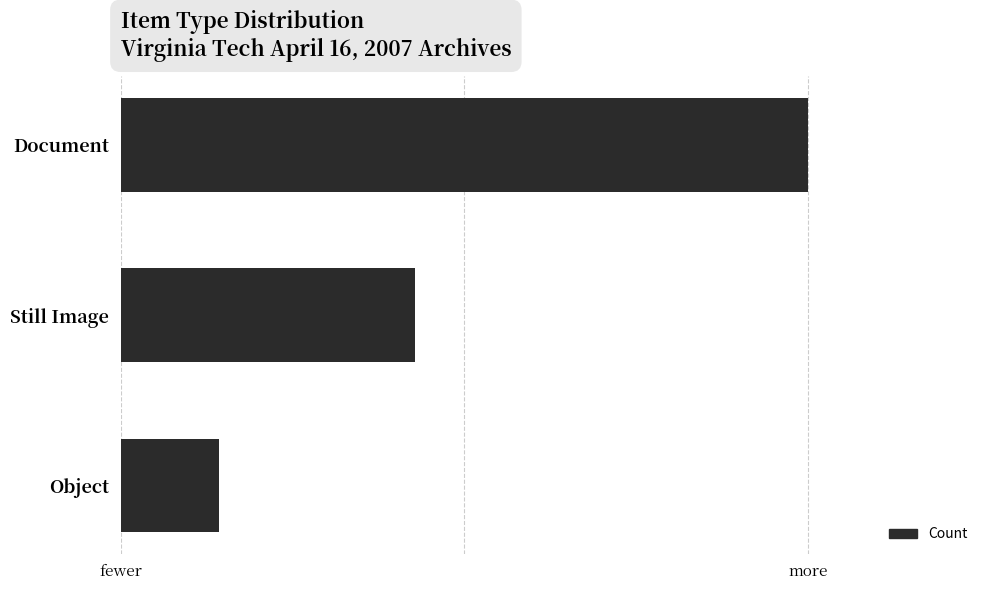

Are the bars horizontal?

Yes